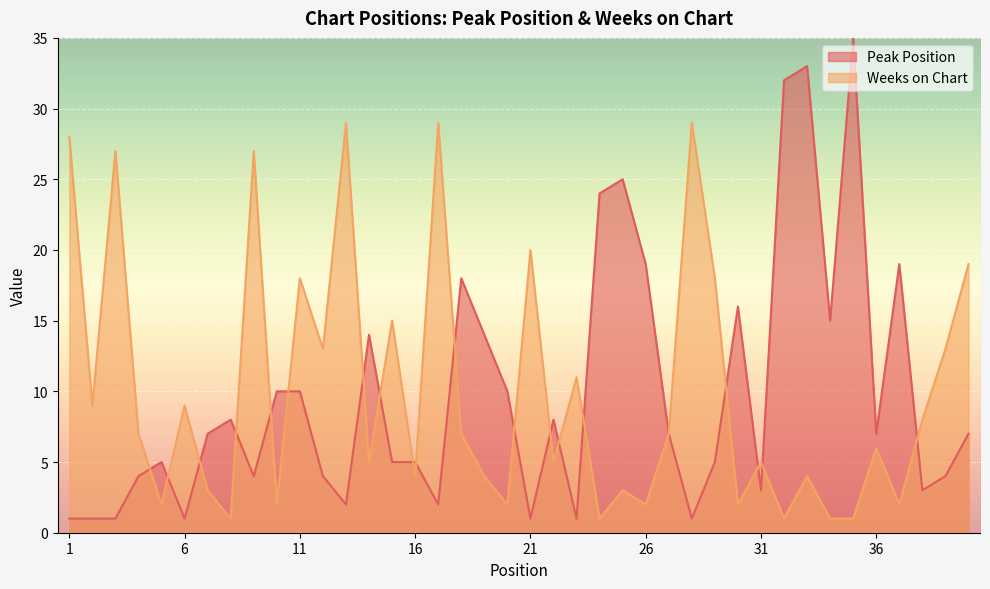

Is the value of Weeks on Chart at 30 greater than the value of Peak Position at 17?

No